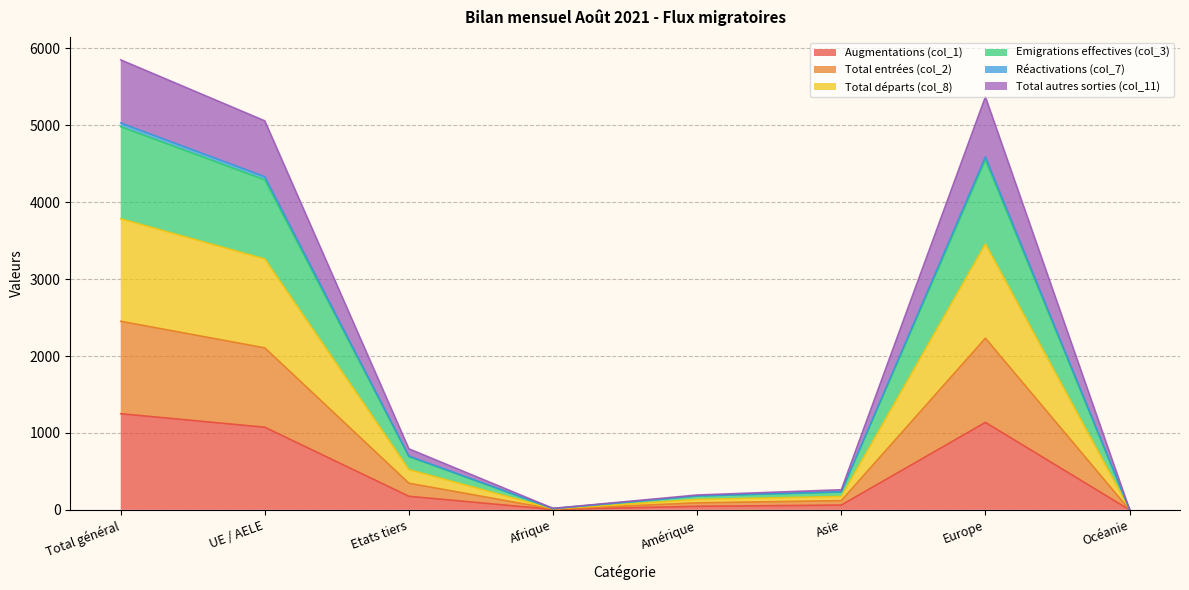

What is the minimum value for Total autres sorties (col_11)?

6